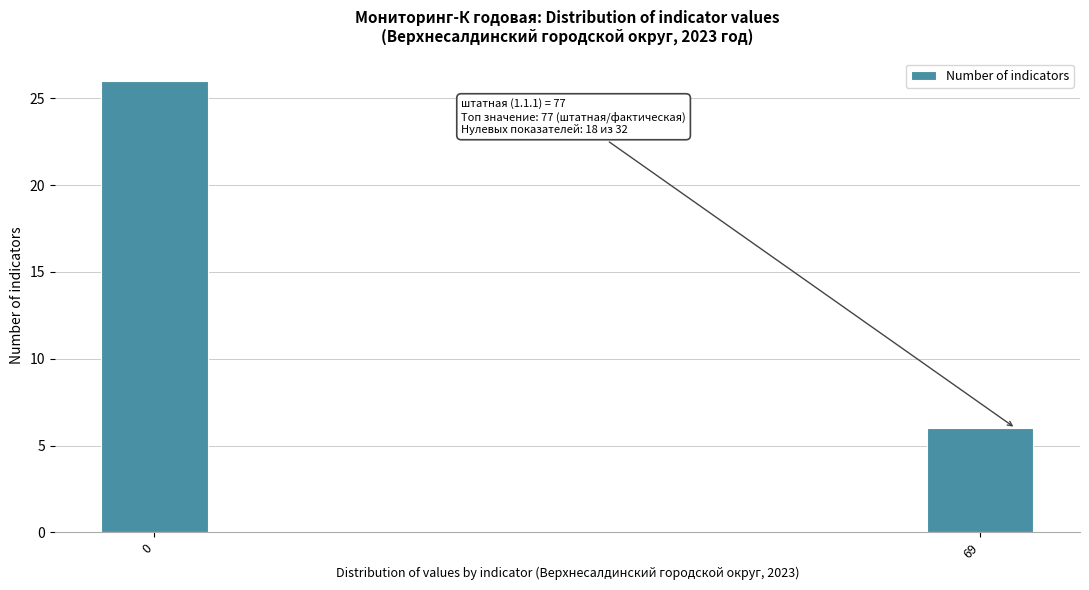

Reading left to right, transcribe all the data shown in this chart.

0=26	69=6